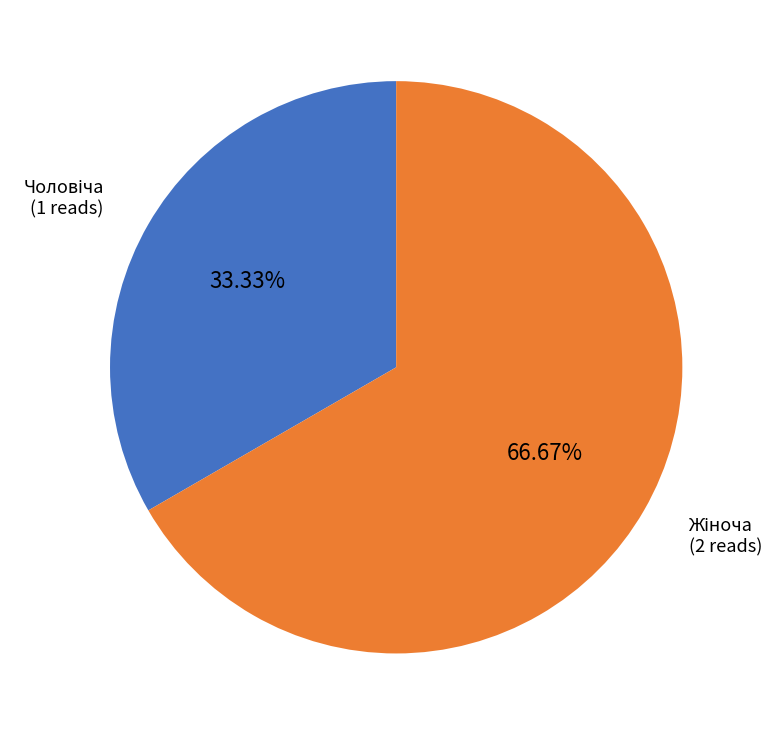

Count the number of slices in the pie.

2